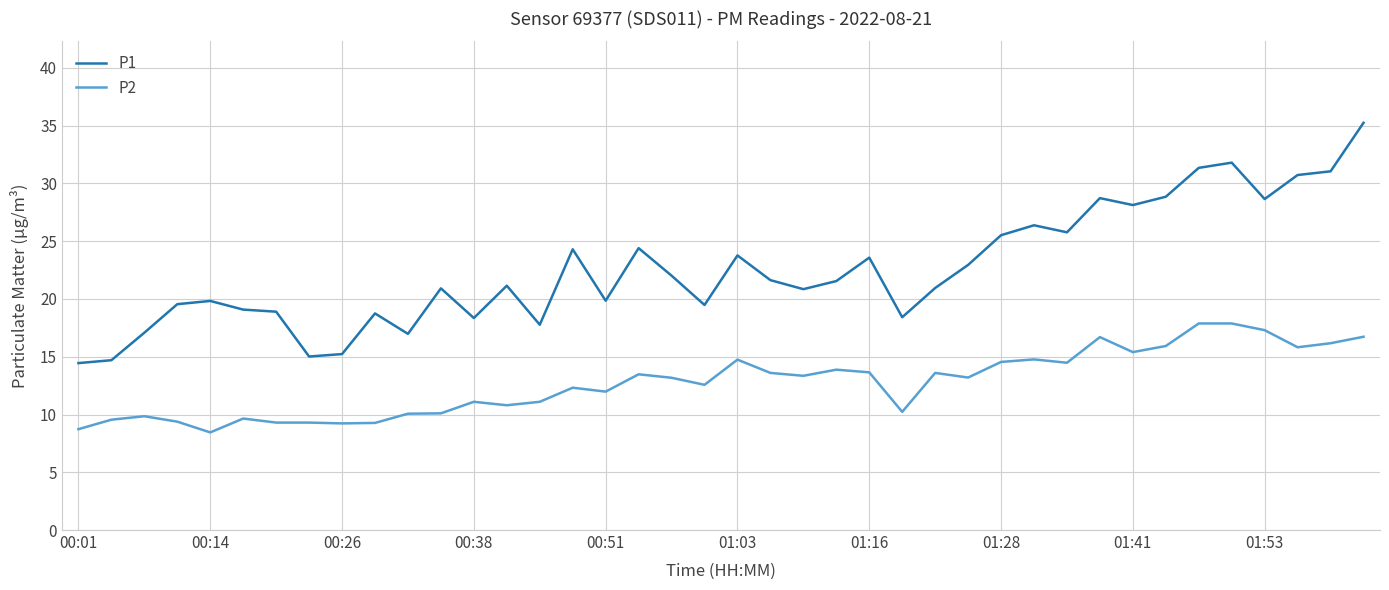

Which series has the largest total across all categories?

P1